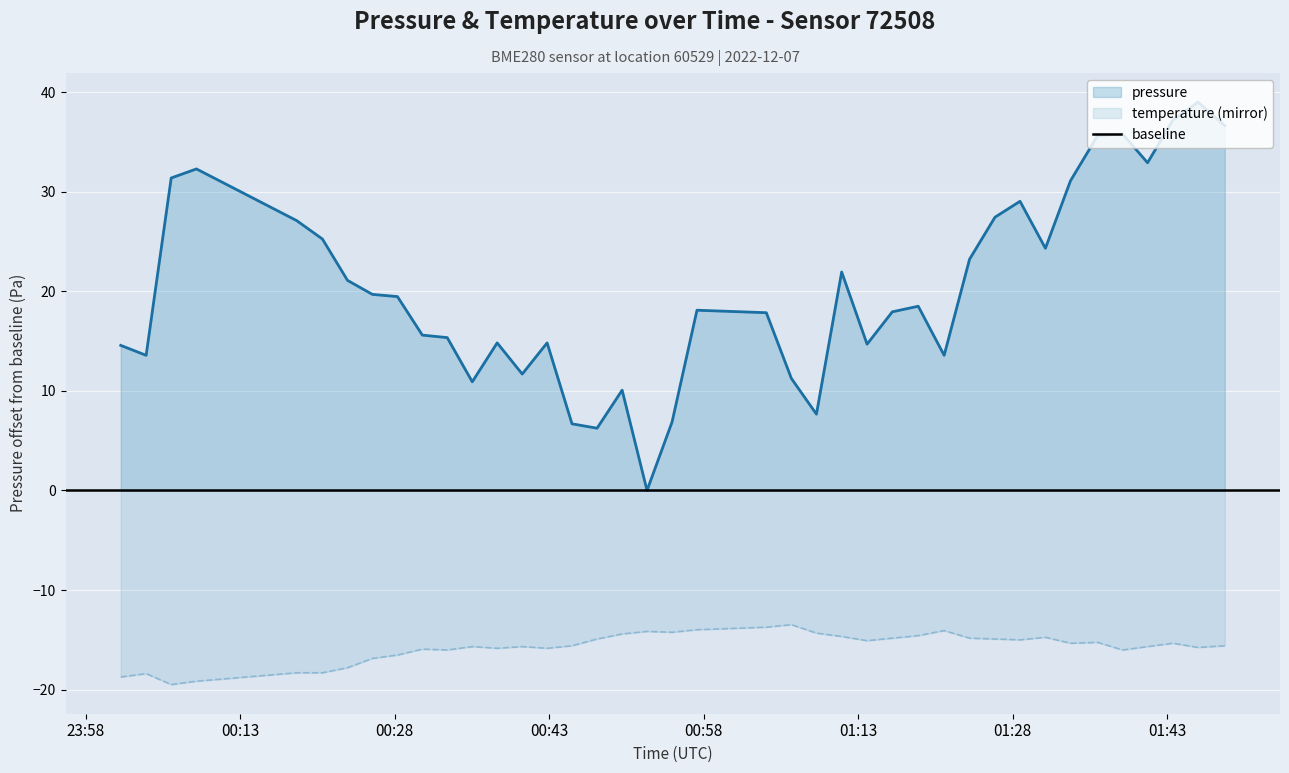

What is the difference between the temperature values at 2022-12-07T01:36:15 and 2022-12-07T01:16:19?

0.4